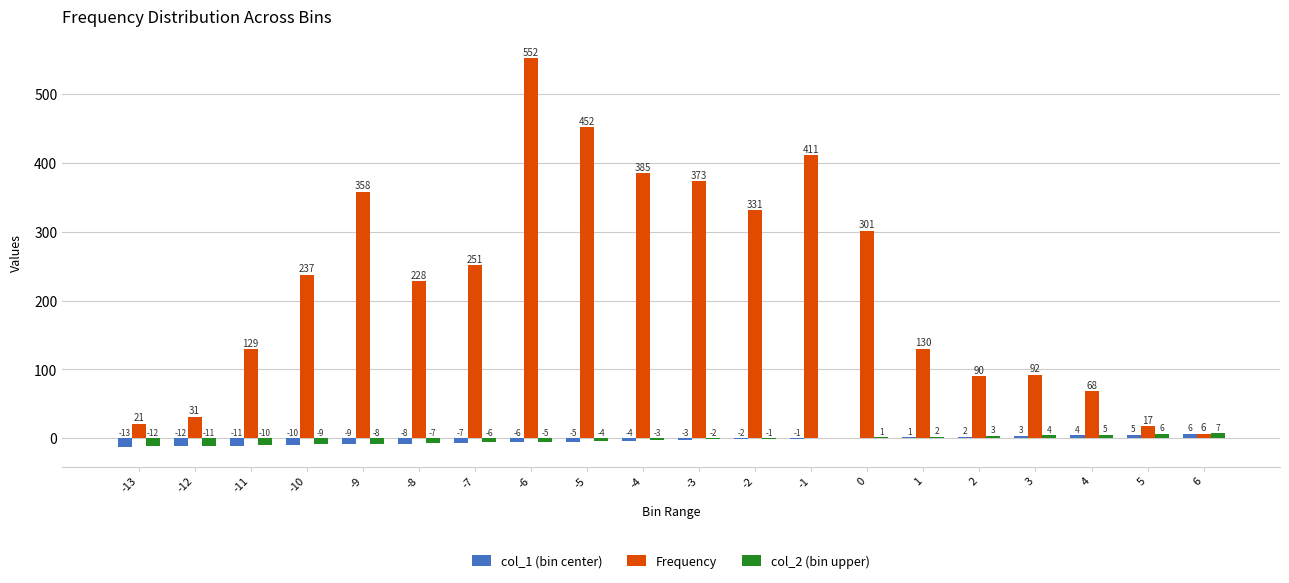

How many distinct data groups are displayed?

3